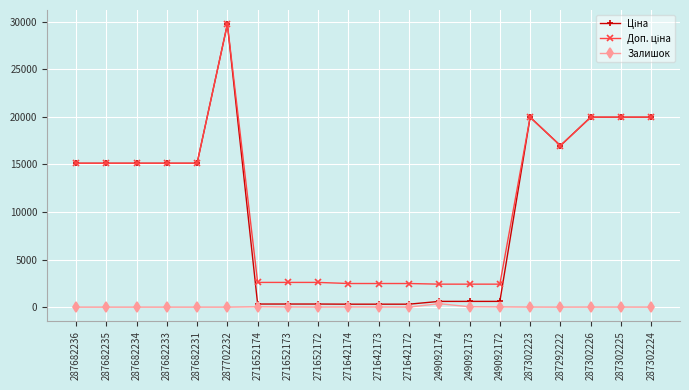

At how many categories does at least one series exceed 7488?

11